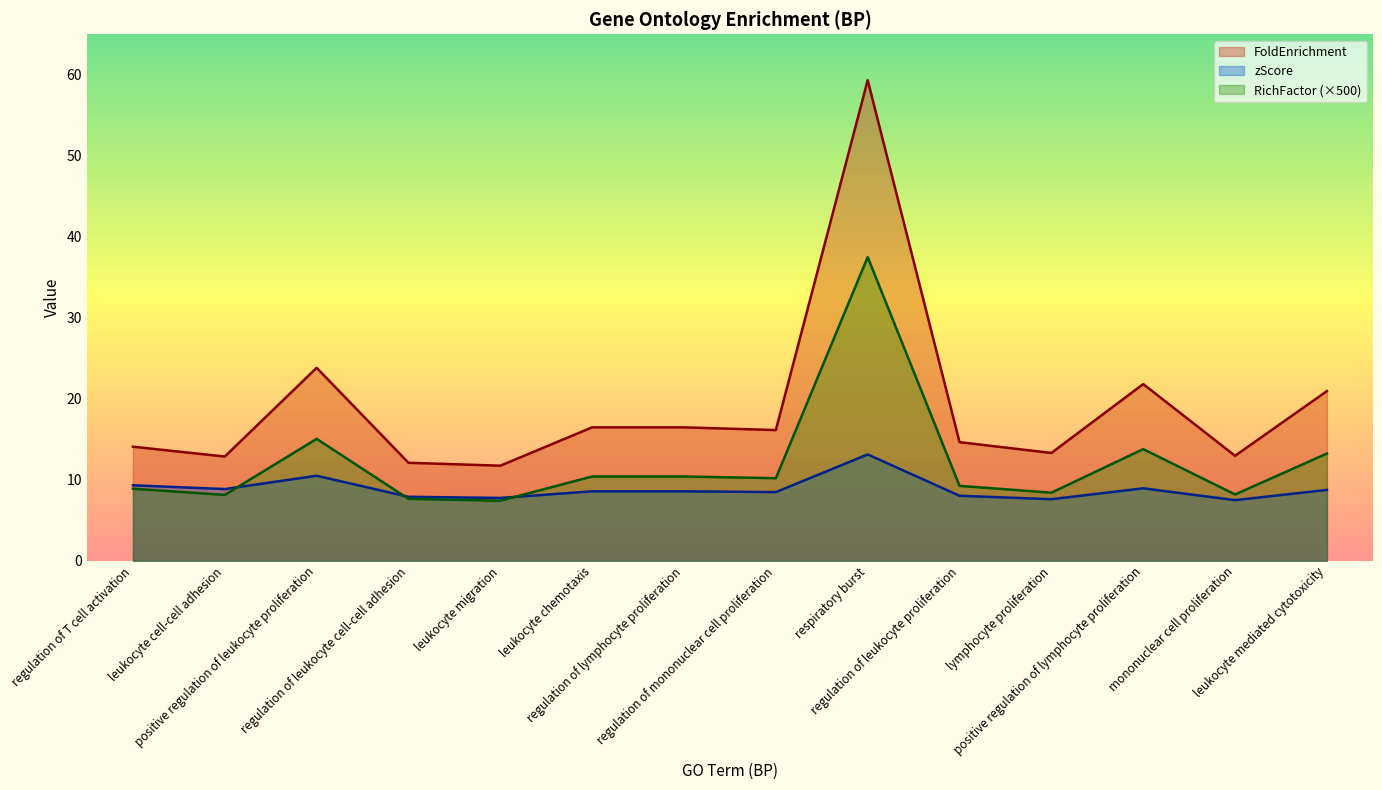

What is the difference between the FoldEnrichment values at regulation of mononuclear cell proliferation and leukocyte migration?

4.4